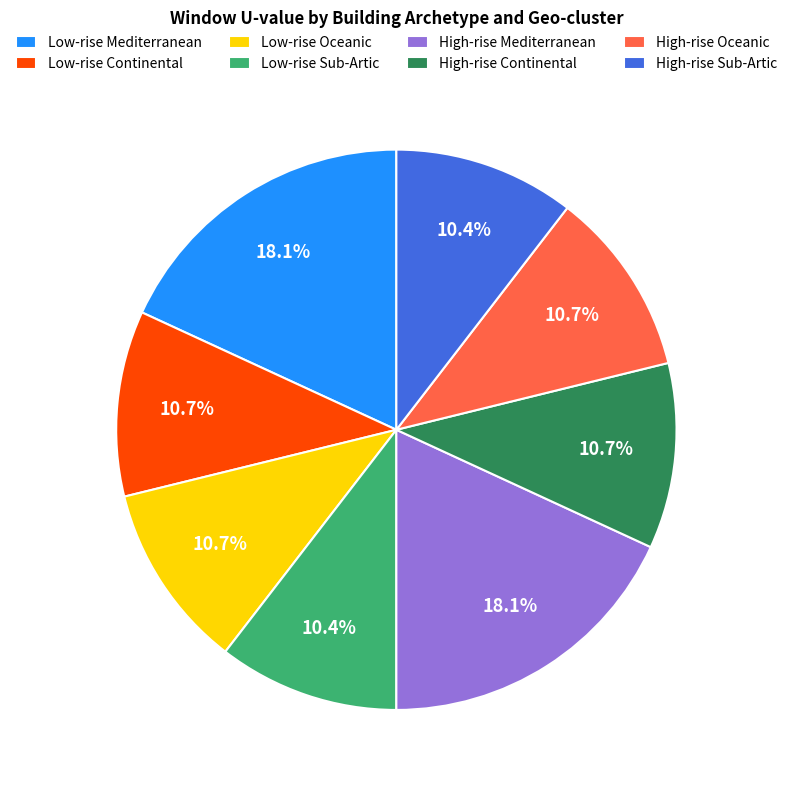

Does Low-rise Mediterranean account for over 50% of the chart?

No